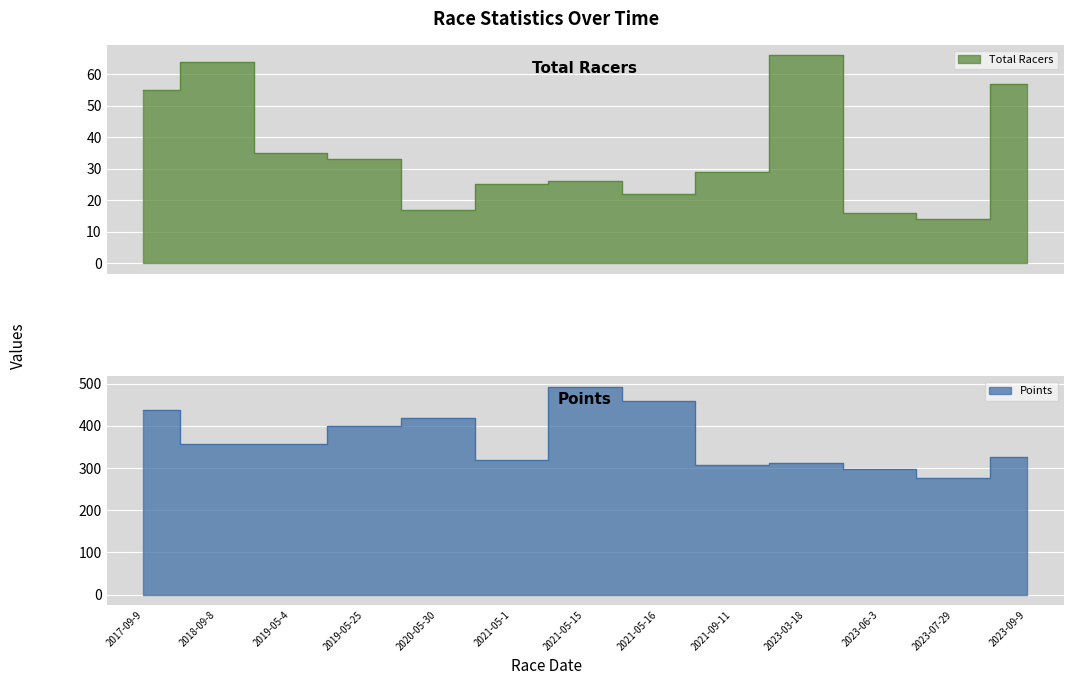

Count the number of data series in this chart.

2